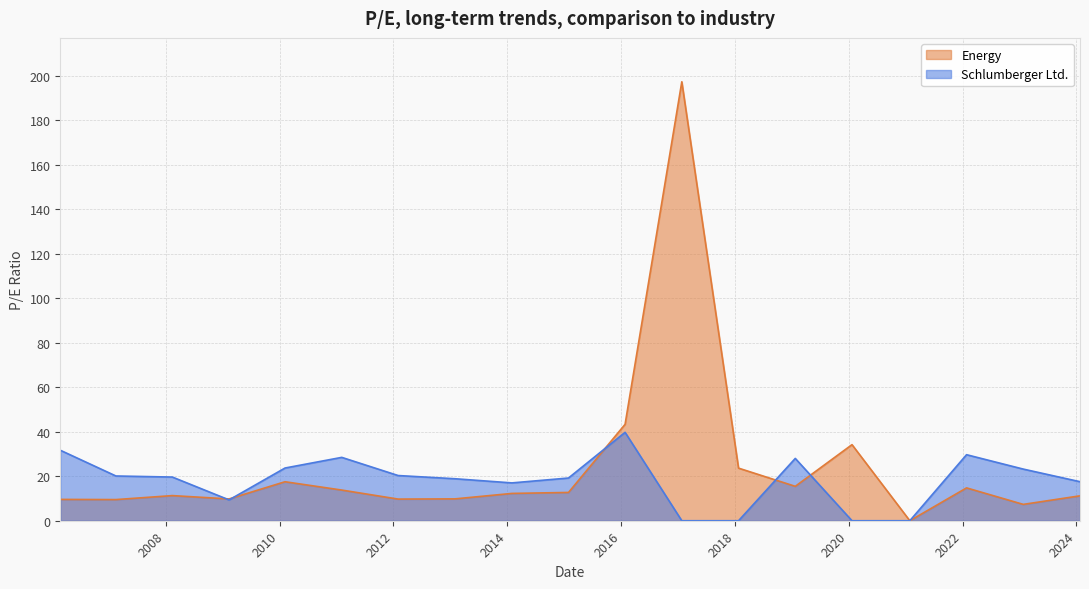

Reading left to right, list all the values displayed in this chart.

Schlumberger Ltd.: 31.7	20.1	19.6	9.4	23.7	28.5	20.3	18.9	17.0	19.2	39.8	0.0	0.0	28.0	0.0	0.0	29.7	23.2	17.6
Energy: 9.6	9.5	11.3	9.8	17.5	13.8	9.7	9.8	12.3	12.7	43.4	197.4	23.6	15.5	34.2	0.0	14.8	7.3	11.2